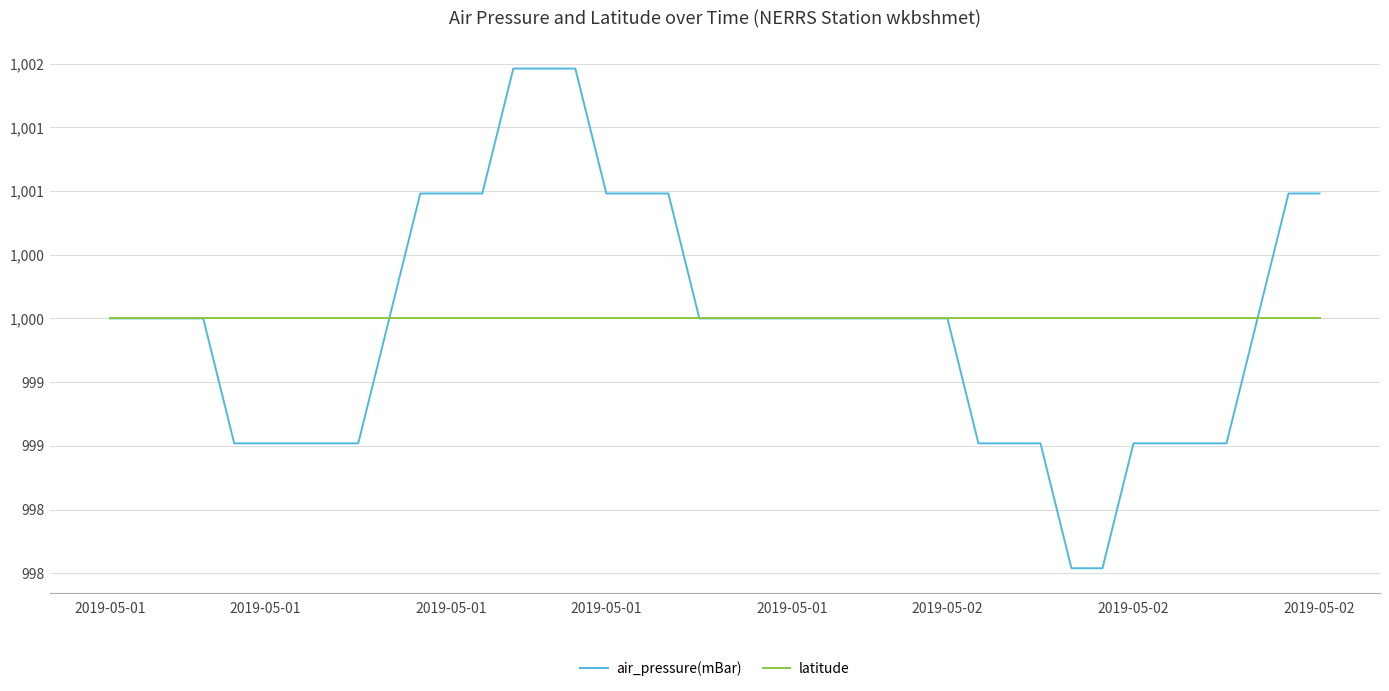

What are all the series names shown in the legend?

air_pressure(mBar), latitude